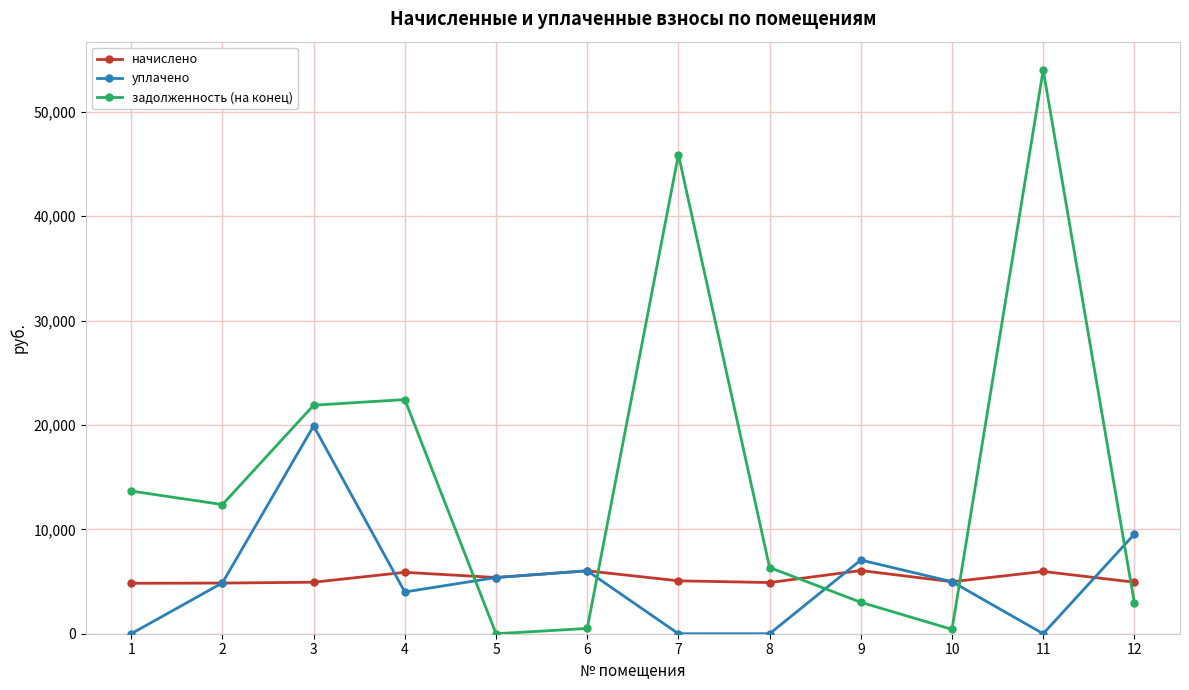

Which series ends up on top after the final intersection of начислено and задолженность (на конец)?

начислено